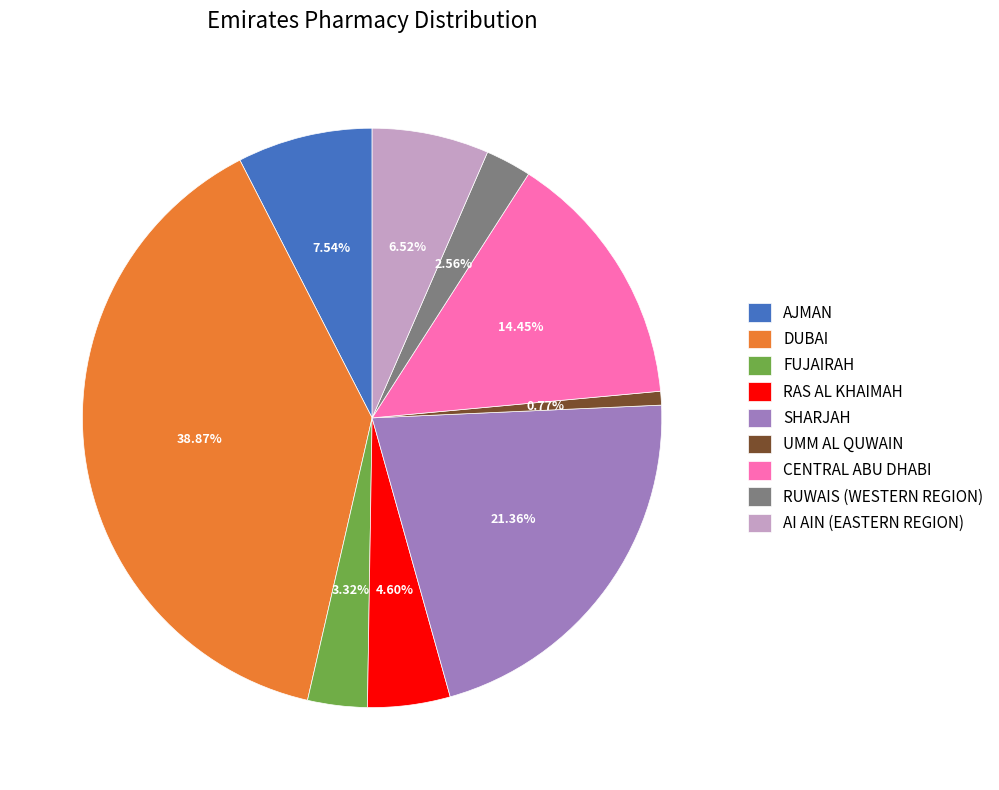

Combined, what portion of the pie is RAS AL KHAIMAH and CENTRAL ABU DHABI?

19.1%